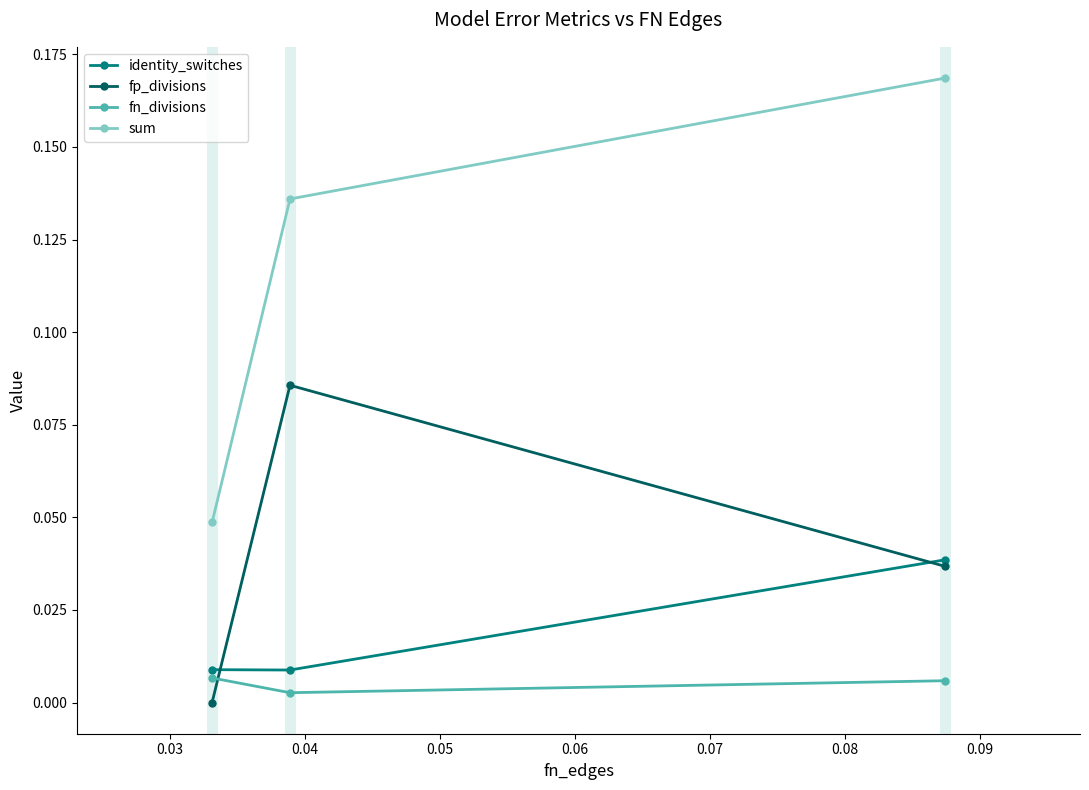

List the series in order of their peak value, lowest first.

fn_divisions, identity_switches, fp_divisions, sum